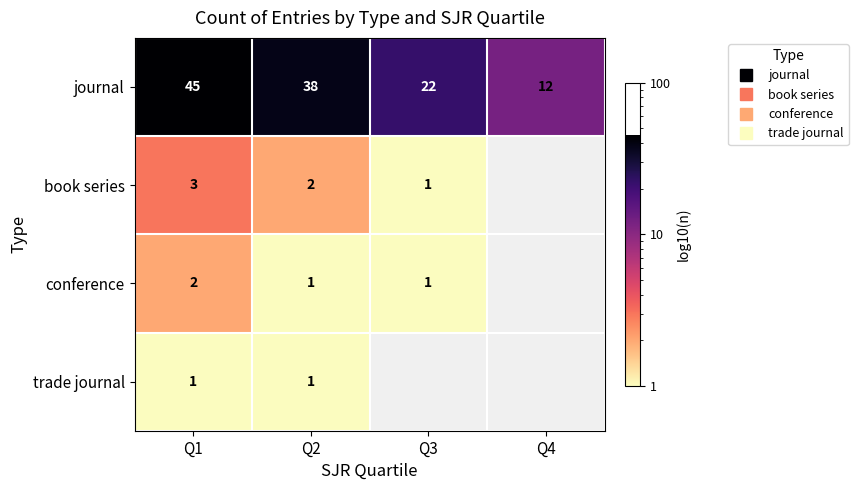

Where is book series nearest to the value 2?

Q2